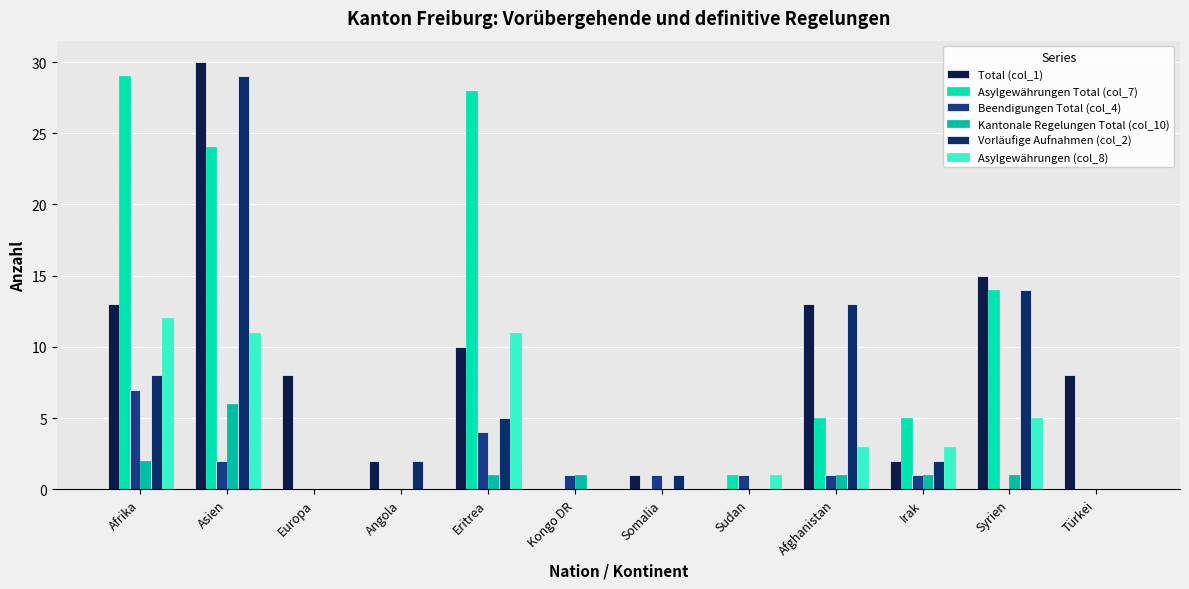

Which series changed the most between Afrika and Angola?

Asylgewährungen Total (col_7)